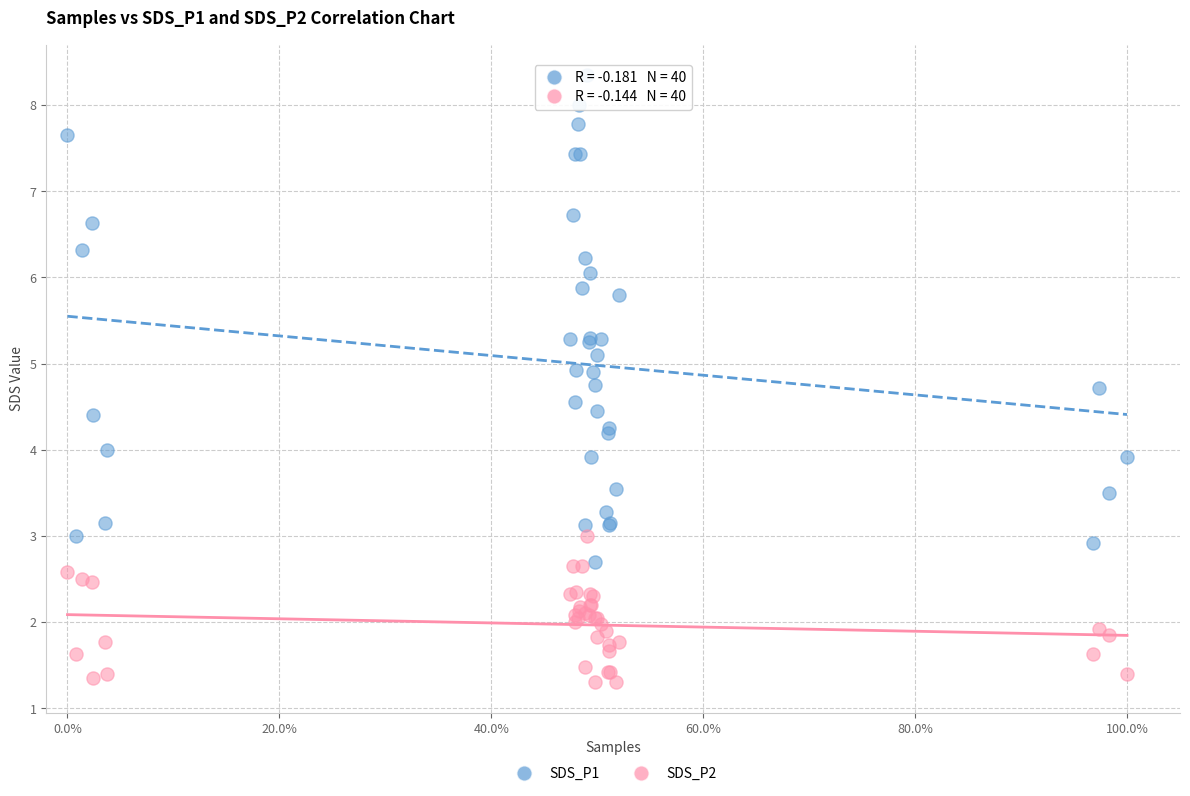

Which series has the widest spread of Y values?

SDS_P1